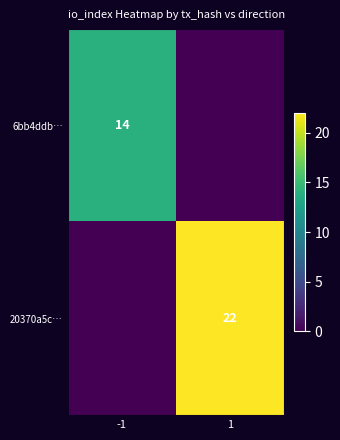

Which has a higher value, 1 or -1?

-1